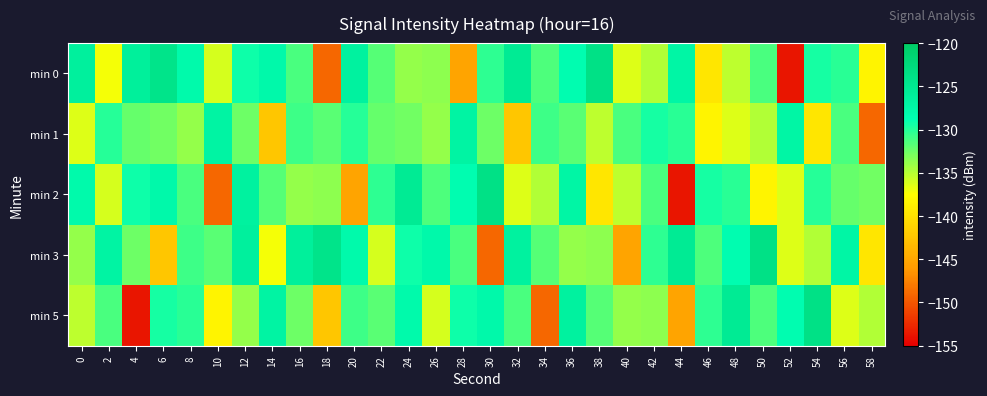

Which series has the largest range (max minus min)?

min 0